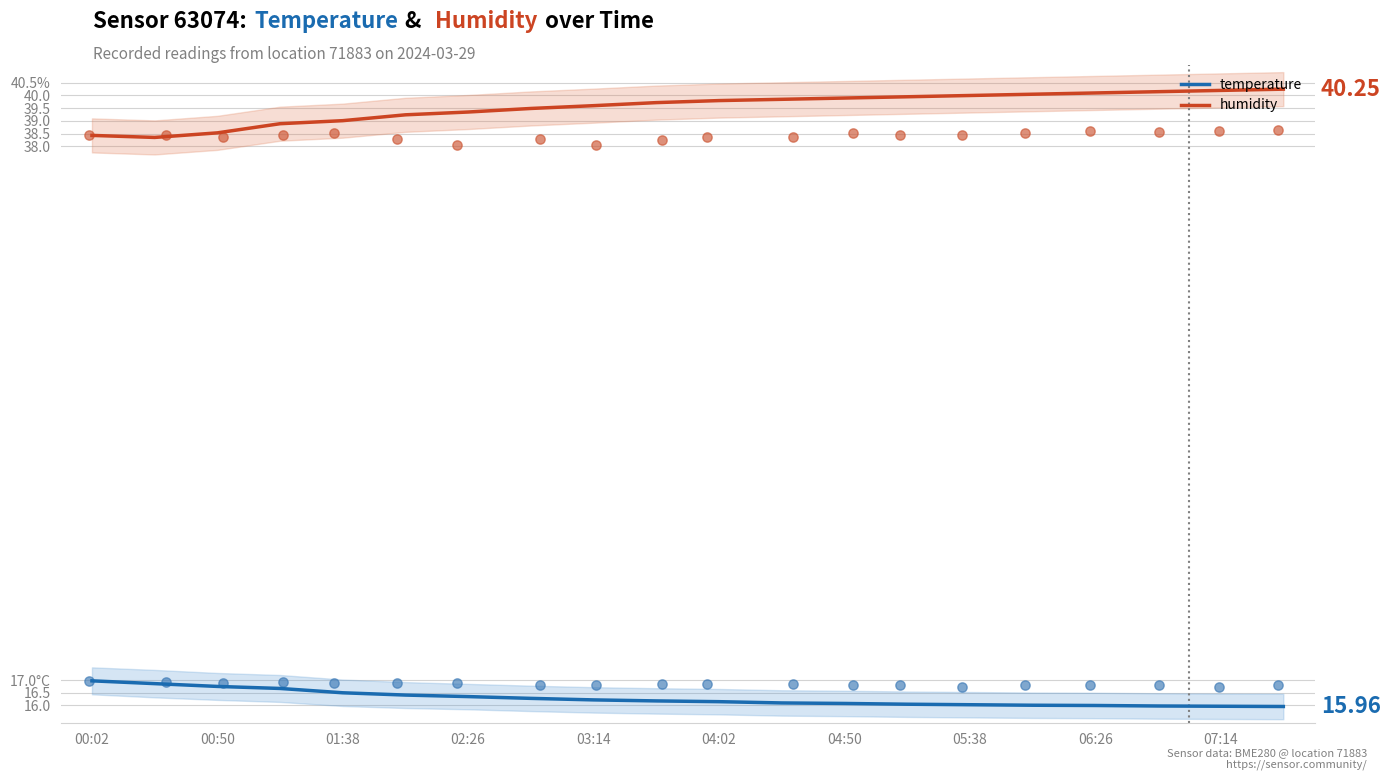

Which series has the widest spread of Y values?

humidity